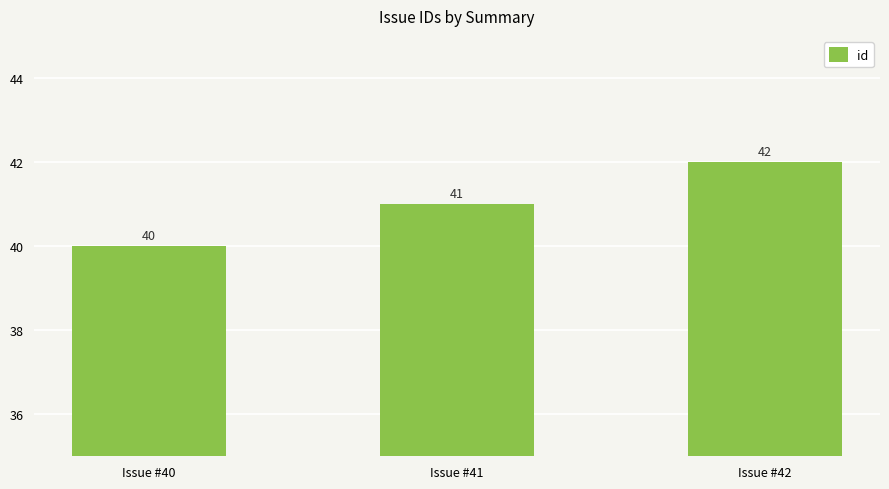

What is the sum of all values?

123